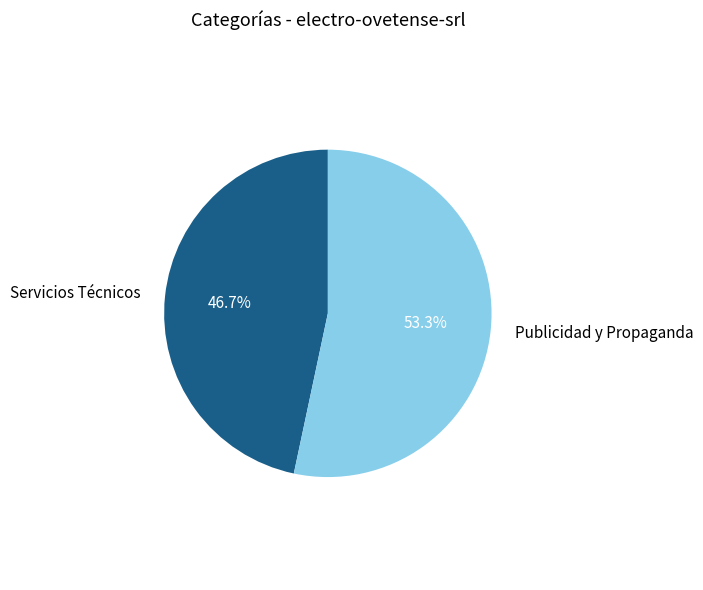

Which has a higher value, Servicios Técnicos or Publicidad y Propaganda?

Publicidad y Propaganda